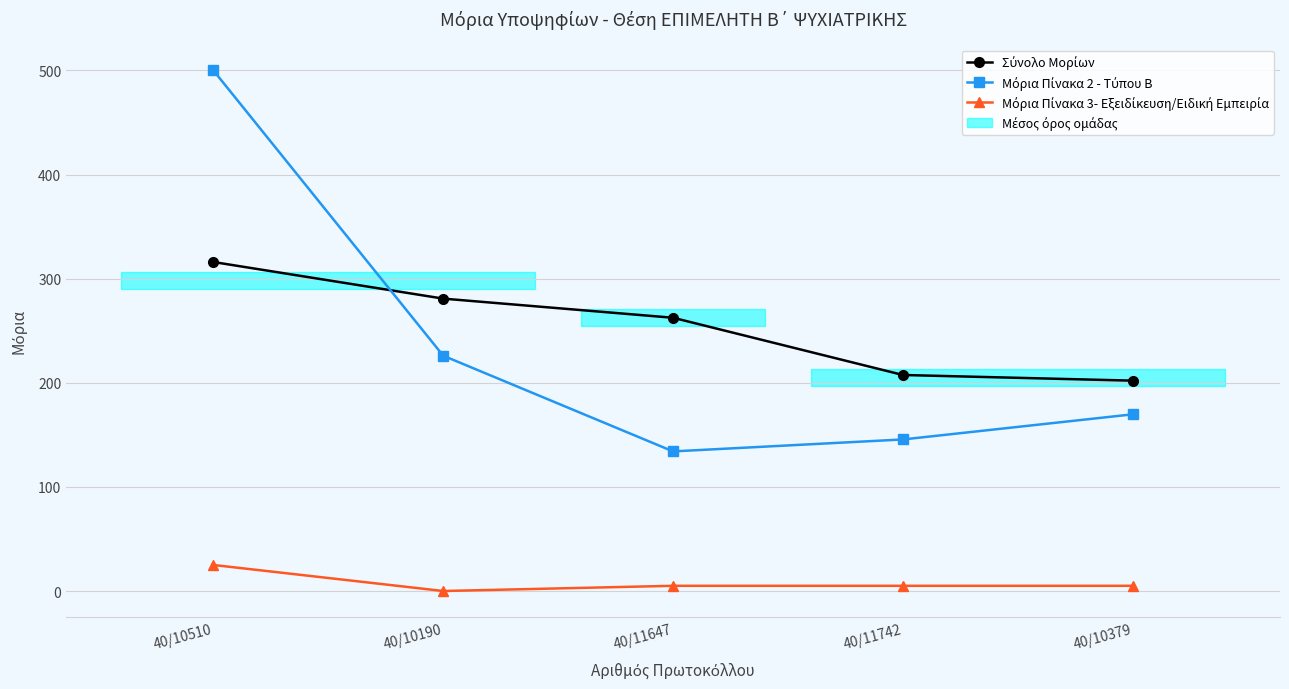

True or false: Μόρια Πίνακα 2 - Τύπου Β and Σύνολο Μορίων cross at least once.

True